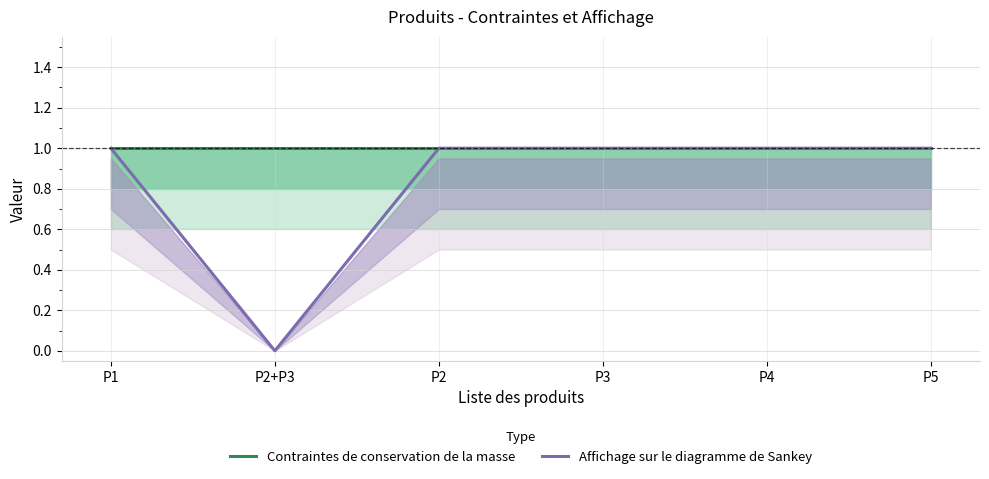

Does the chart have visible grid lines?

Yes